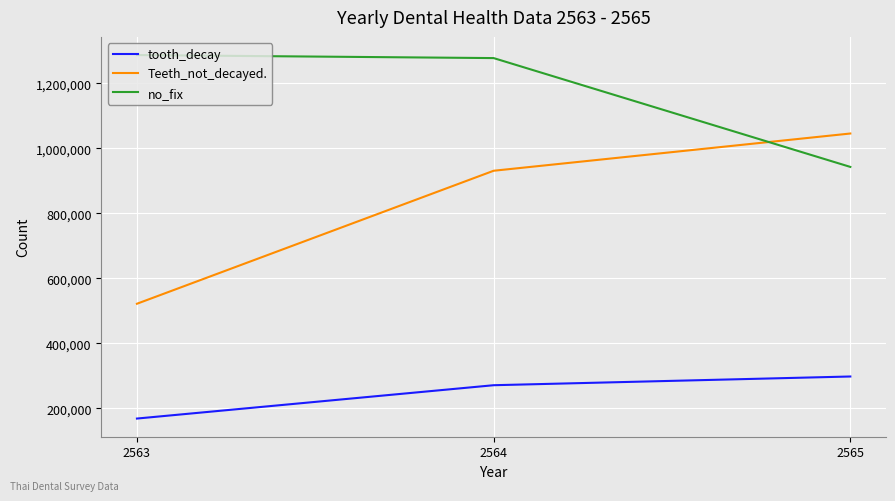

List the labels in order of tooth_decay value, smallest first.

2563, 2564, 2565